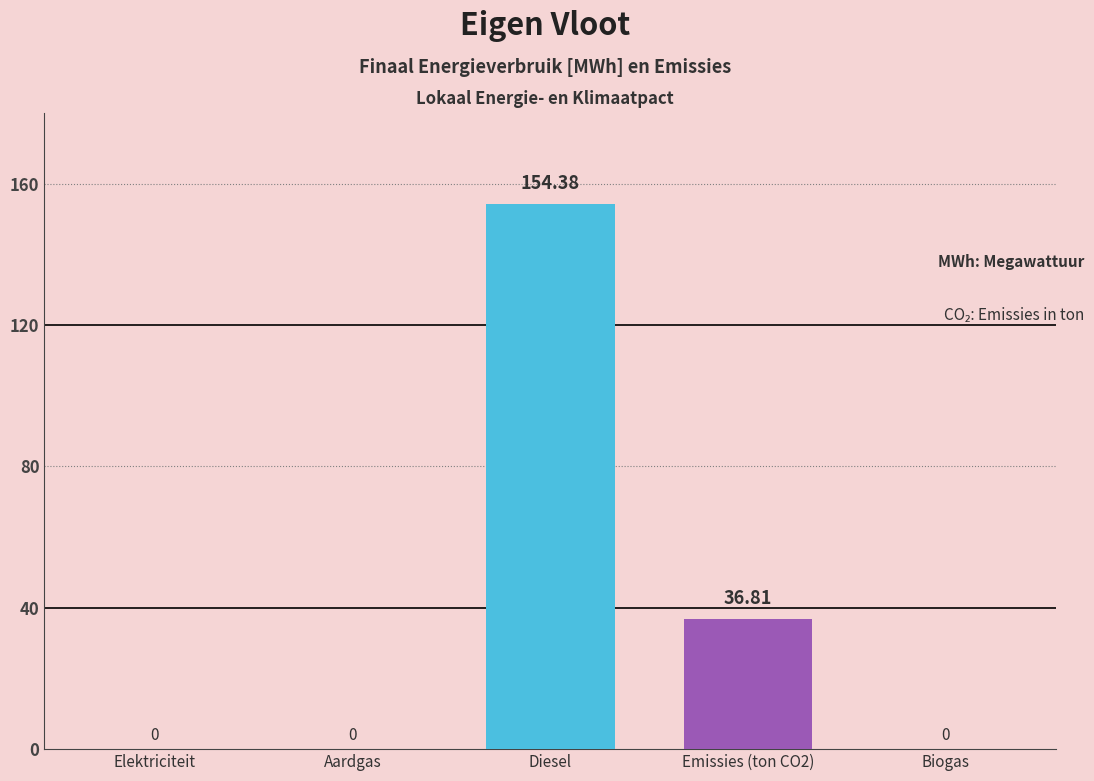

True or false: the data shows 0.0 at Elektriciteit.

True